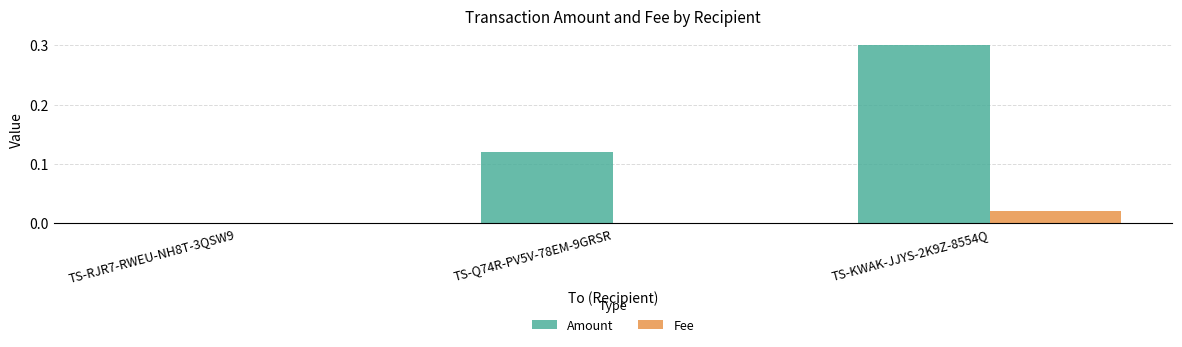

Which series changed the most between TS-RJR7-RWEU-NH8T-3QSW9 and TS-Q74R-PV5V-78EM-9GRSR?

Amount